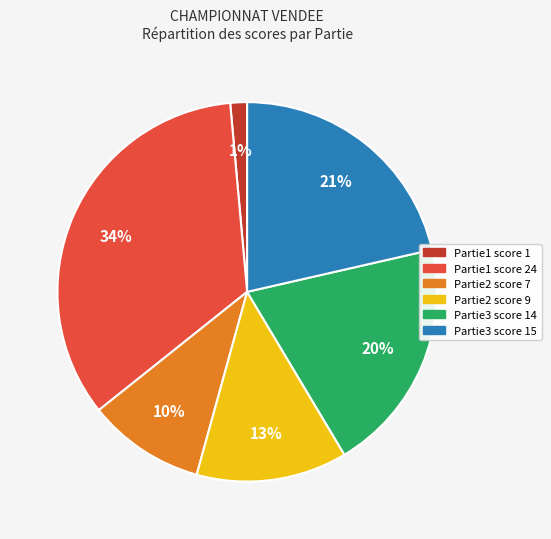

Is there any slice that represents more than half of the pie?

No